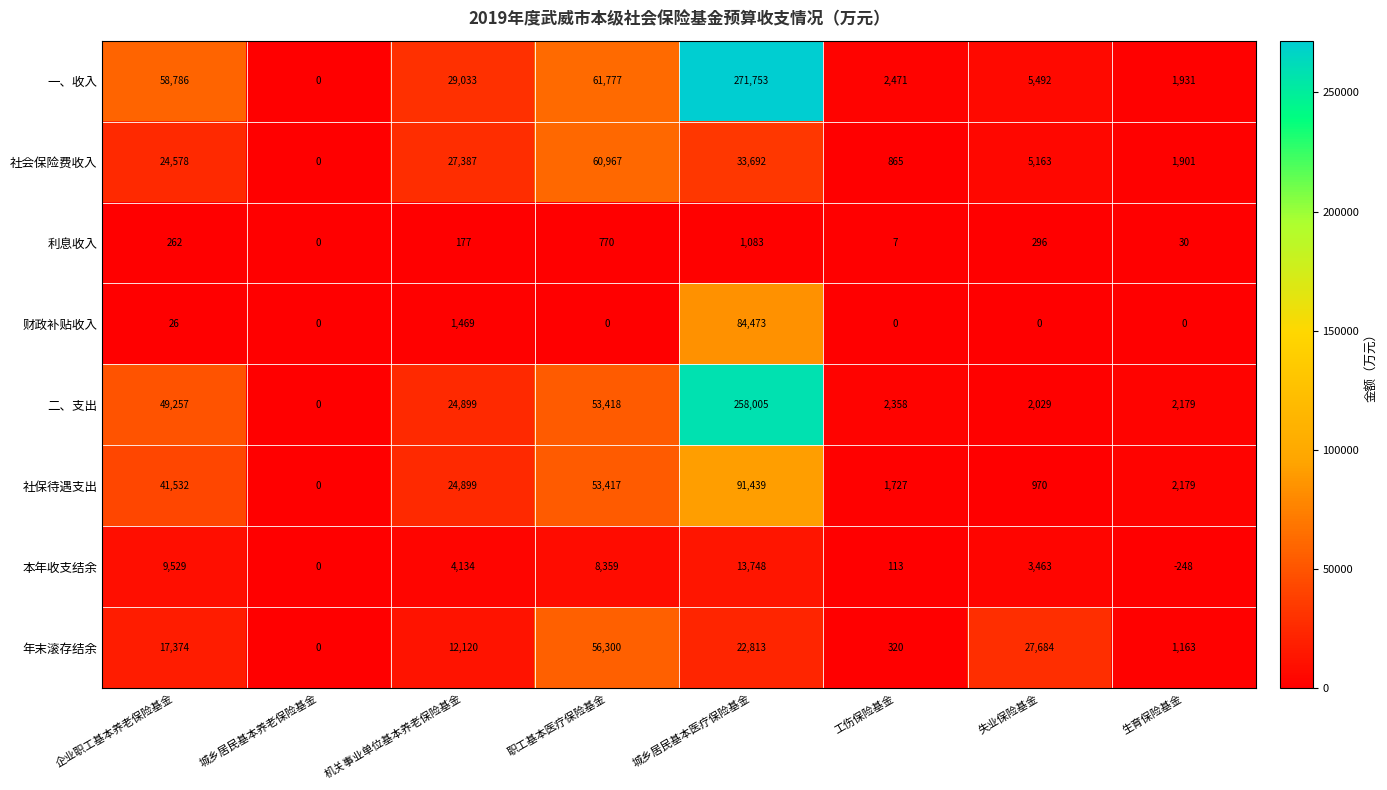

Which series has the largest total across all categories?

一、收入